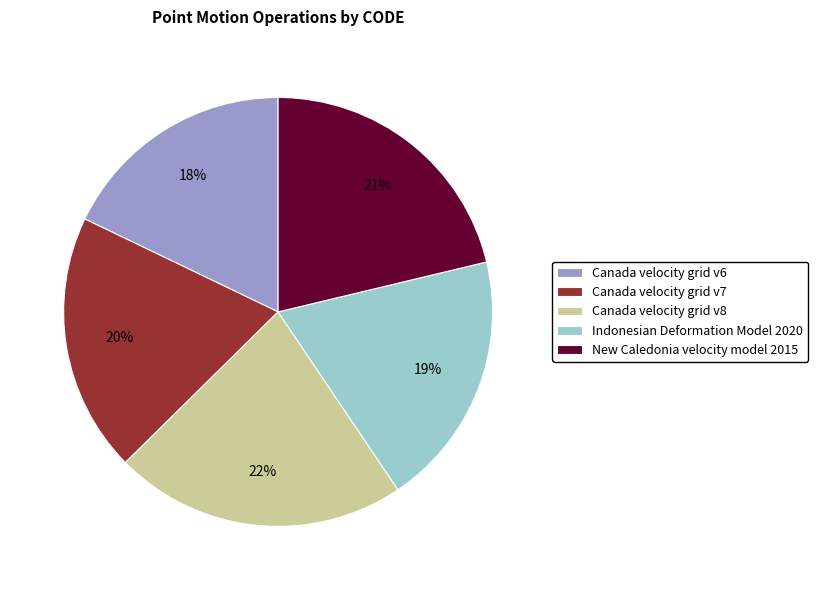

Does New Caledonia velocity model 2015 account for over 50% of the chart?

No